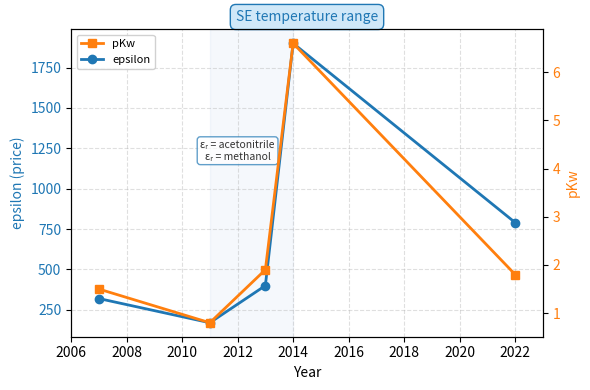

At which category does epsilon reach its first local peak?

2014